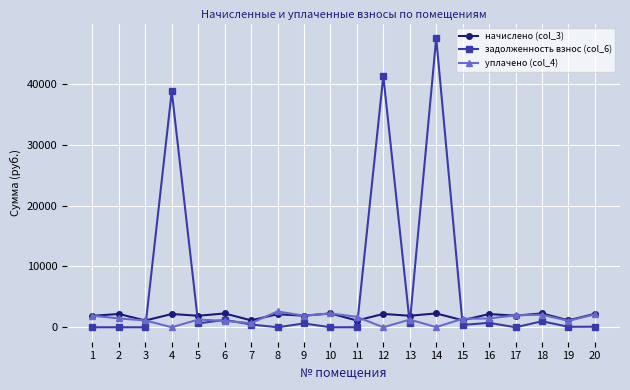

What is the sum of the уплачено (col_4) values at 14 and 19?

1080.3